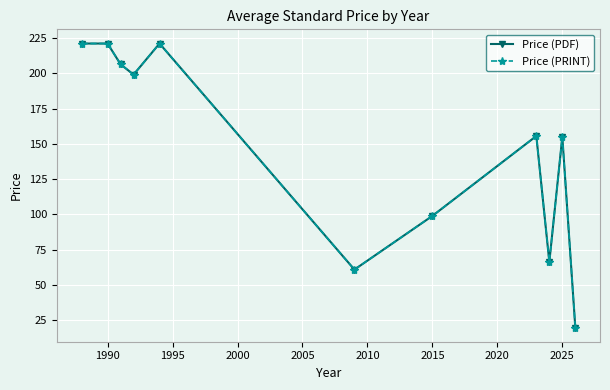

What is the label of the 5th point from the right?

2015